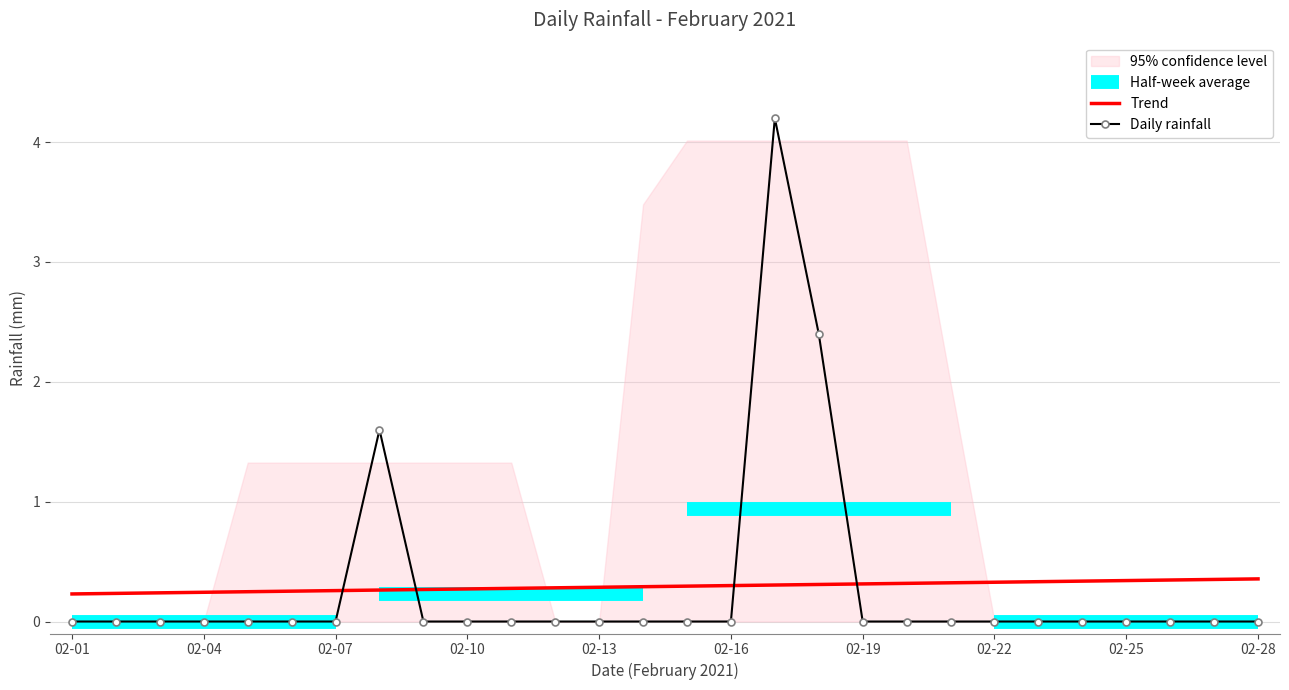

Which category has the highest value across all series?

2021-02-17